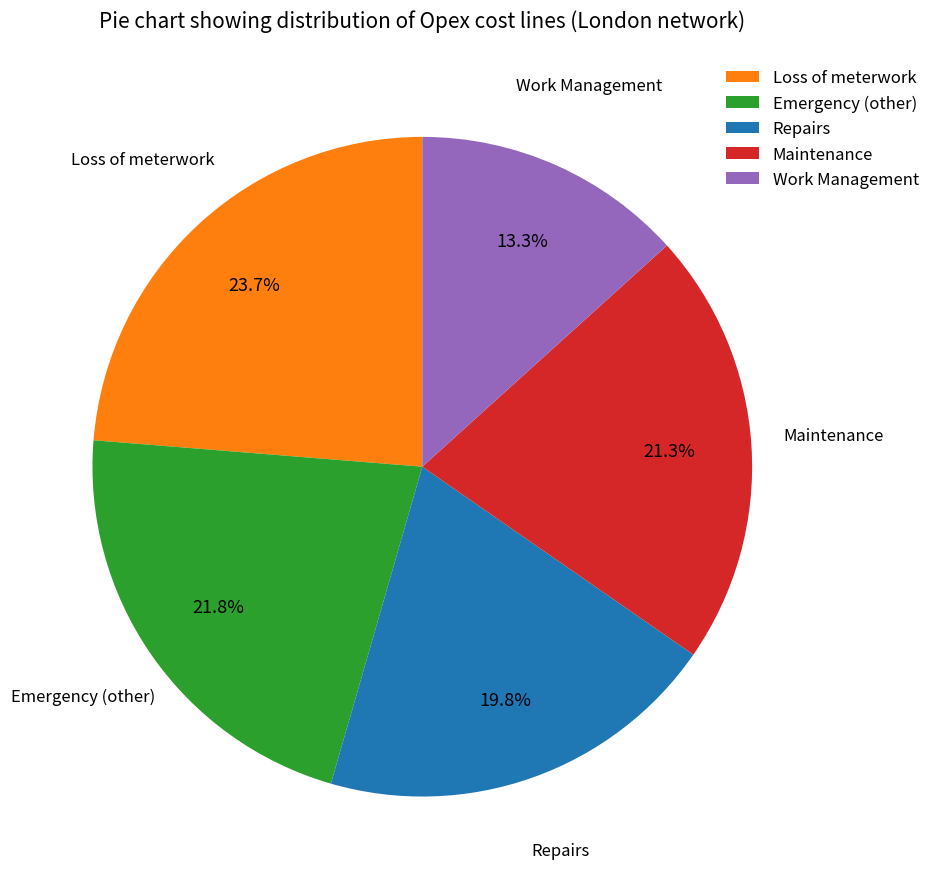

Between Loss of meterwork and Work Management, which is larger?

Loss of meterwork